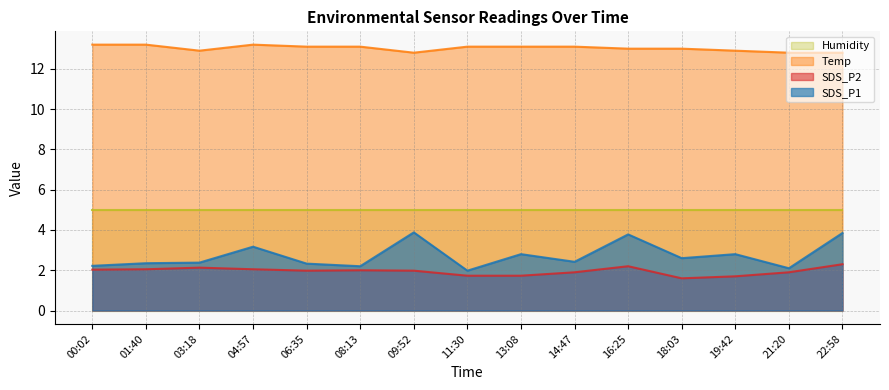

How many lines are shown in the chart?

4